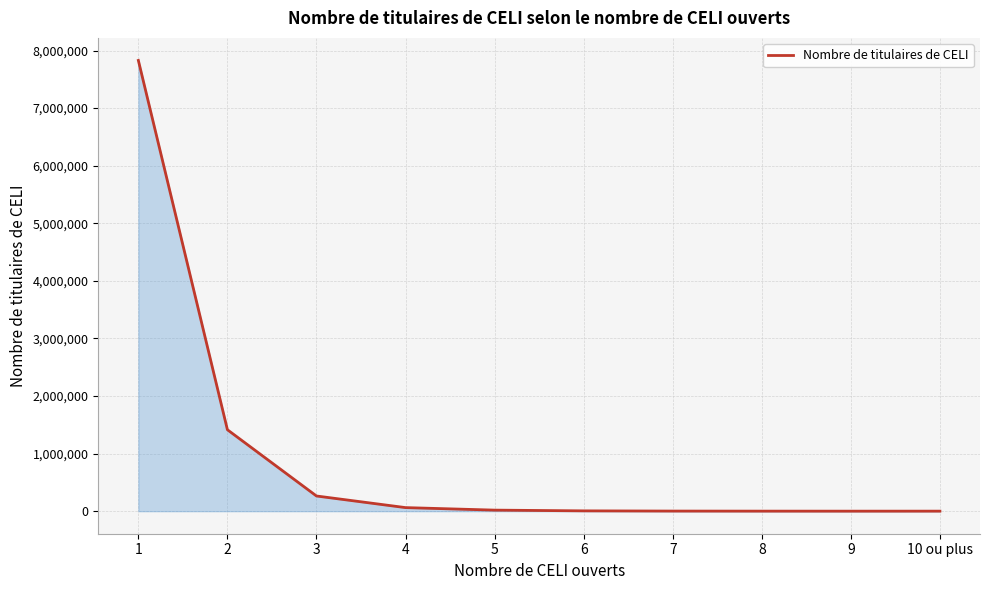

What is the greatest value displayed?

7828670